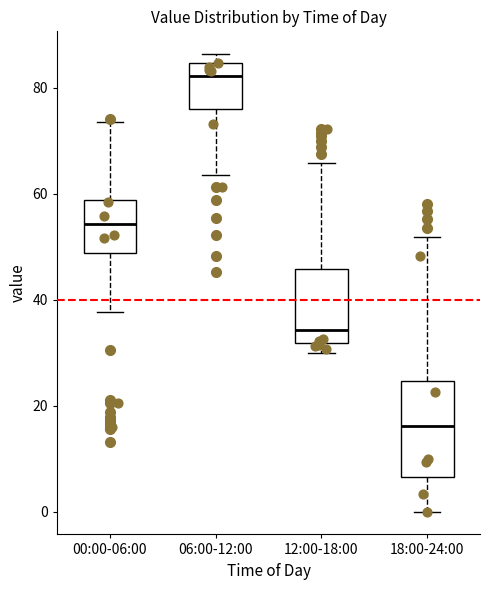

Comparing the boxes themselves (not the whiskers), which one is the tallest?

18:00-24:00